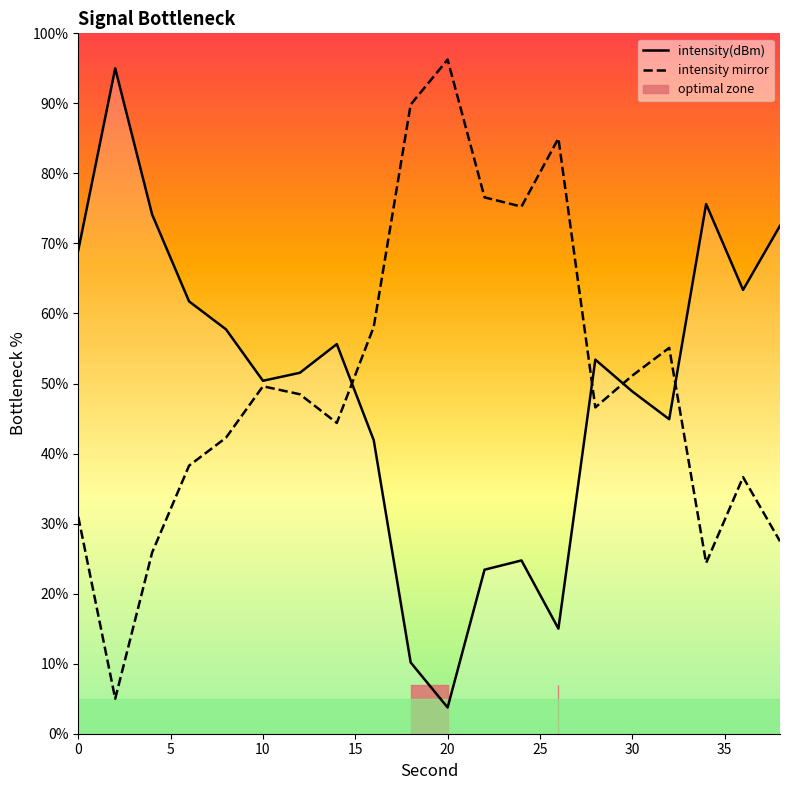

Which series ends up on top after the final intersection of intensity(dBm) and intensity mirror?

intensity(dBm)